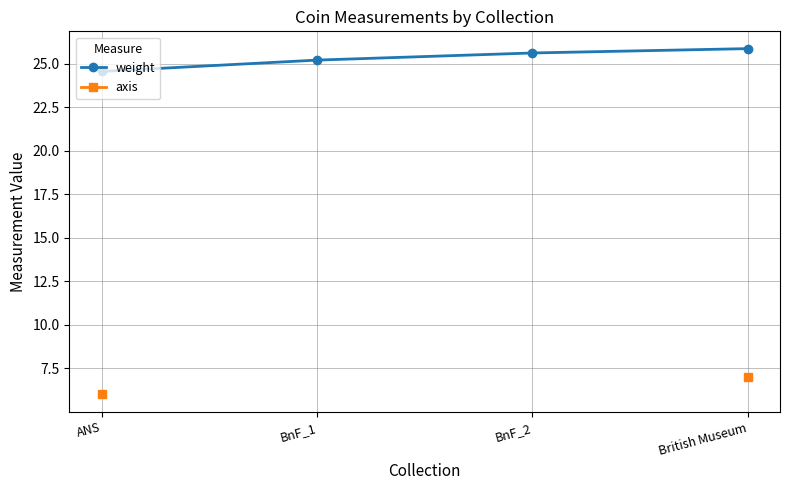

What is the highest value of the axis series?

7.0